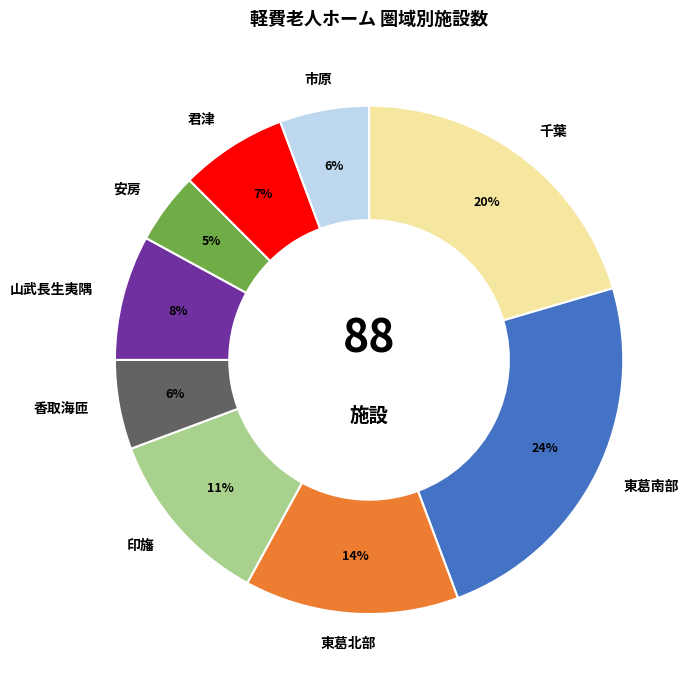

Which slice is the largest?

東葛南部